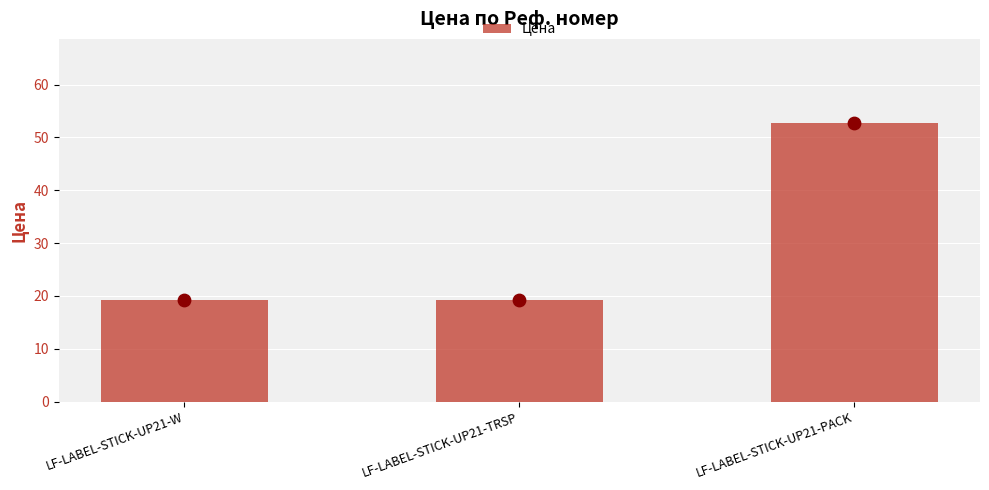

Which has a higher value, LF-LABEL-STICK-UP21-PACK or LF-LABEL-STICK-UP21-W?

LF-LABEL-STICK-UP21-PACK